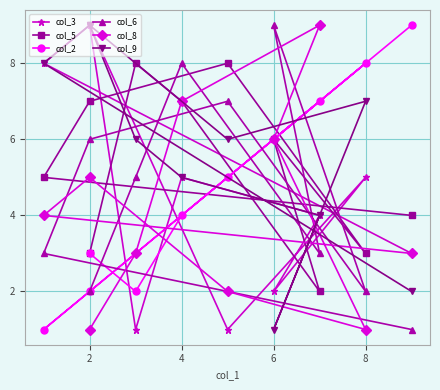

Which has a higher value, 8 or 9?

9